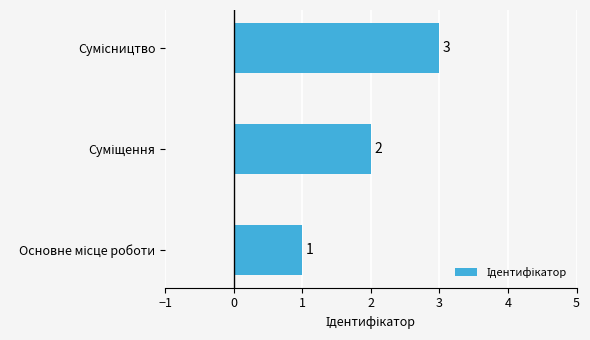

What is the maximum value shown in the chart?

3